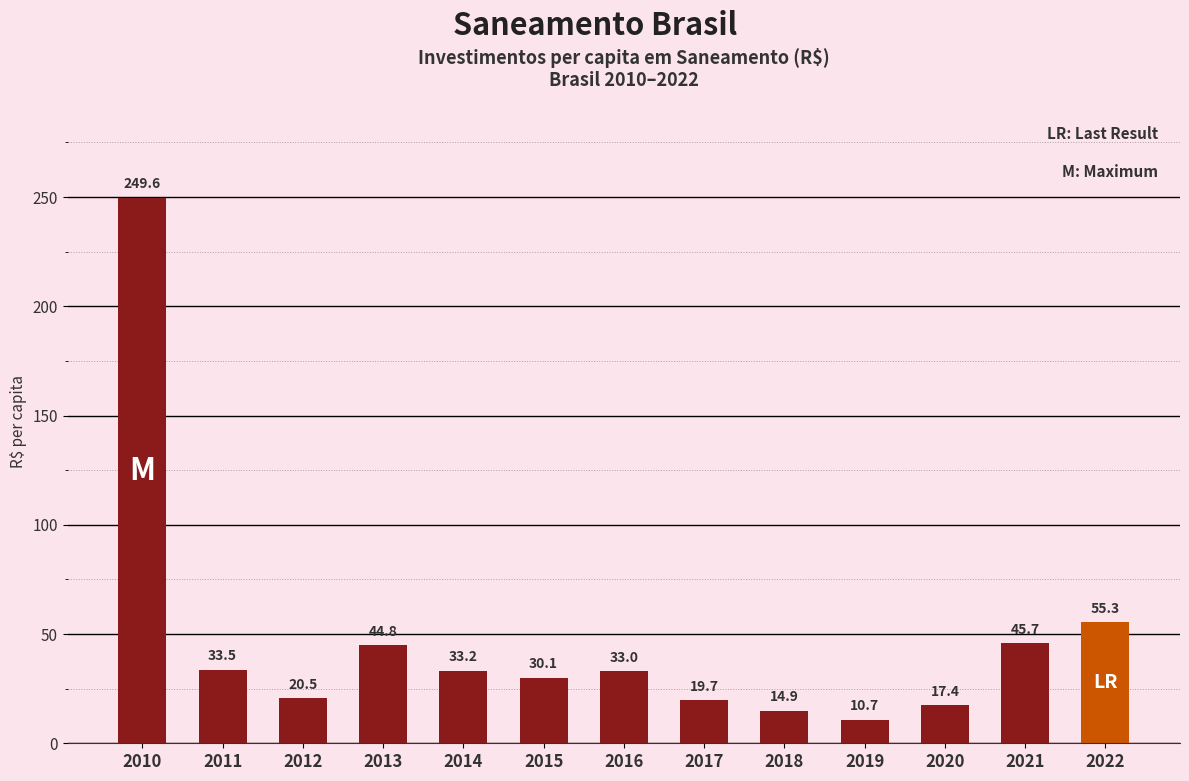

Approximately how many times larger is the value at 2015 compared to 2022?

0.5